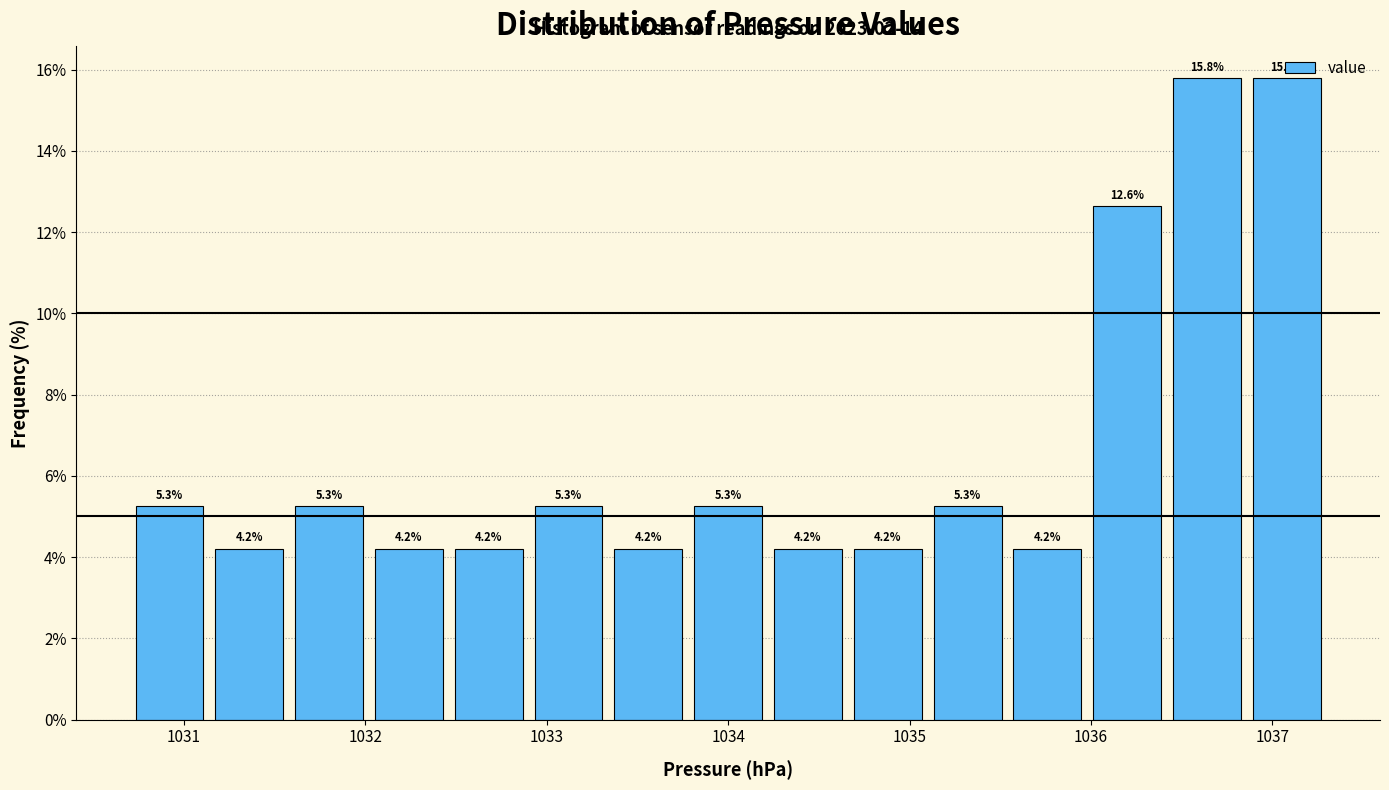

Reading left to right, transcribe this chart: for each bar, give the range it covers on the x-axis and its height. The bar edges are not printed on the chart, so give them approximately, as read against the axis.

1030.70 to 1031.14: 5.3
1031.14 to 1031.58: 4.2
1031.58 to 1032.02: 5.3
1032.02 to 1032.46: 4.2
1032.46 to 1032.90: 4.2
1032.90 to 1033.34: 5.3
1033.34 to 1033.78: 4.2
1033.78 to 1034.22: 5.3
1034.22 to 1034.66: 4.2
1034.66 to 1035.10: 4.2
1035.10 to 1035.54: 5.3
1035.54 to 1035.98: 4.2
1035.98 to 1036.42: 12.6
1036.42 to 1036.86: 15.8
1036.86 to 1037.30: 15.8